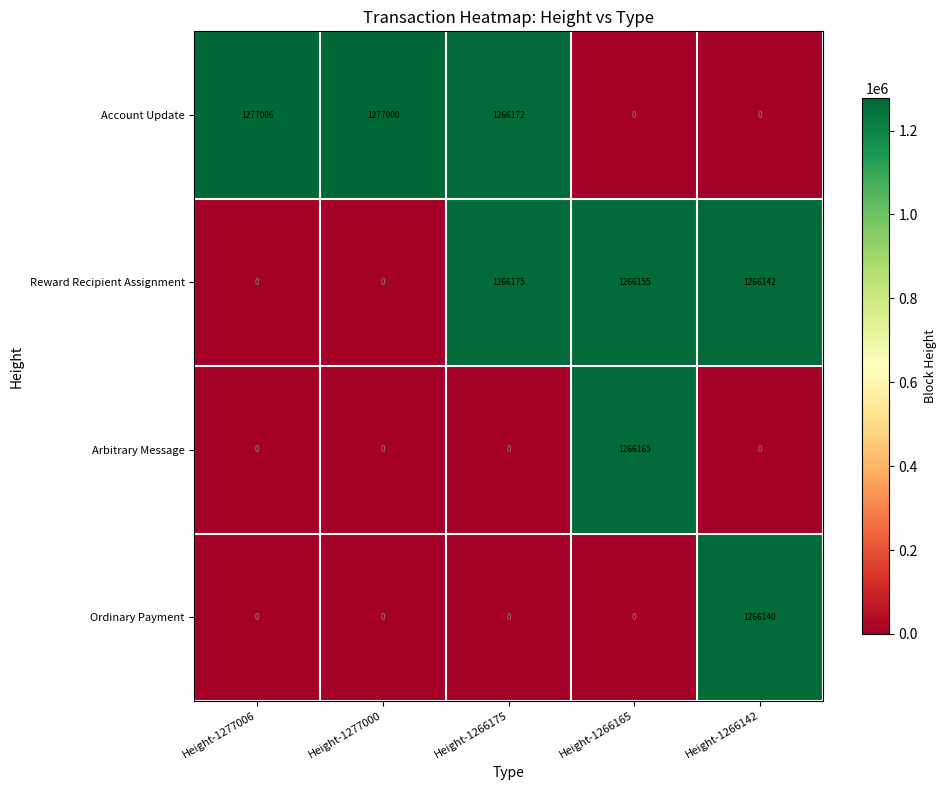

Which series has the largest total across all categories?

Account Update